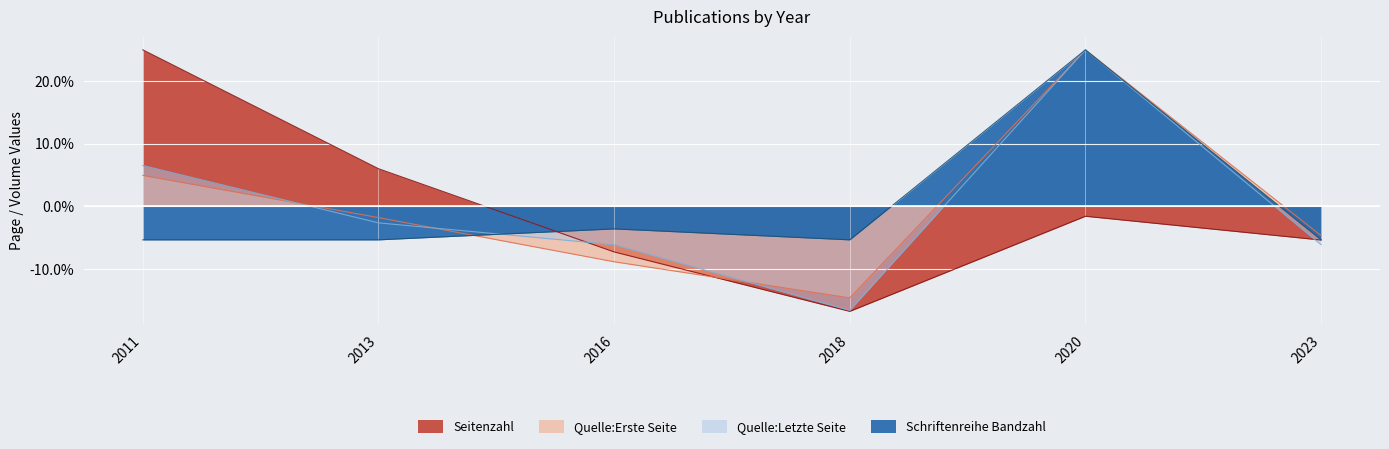

What is the smallest value displayed?

-16.8